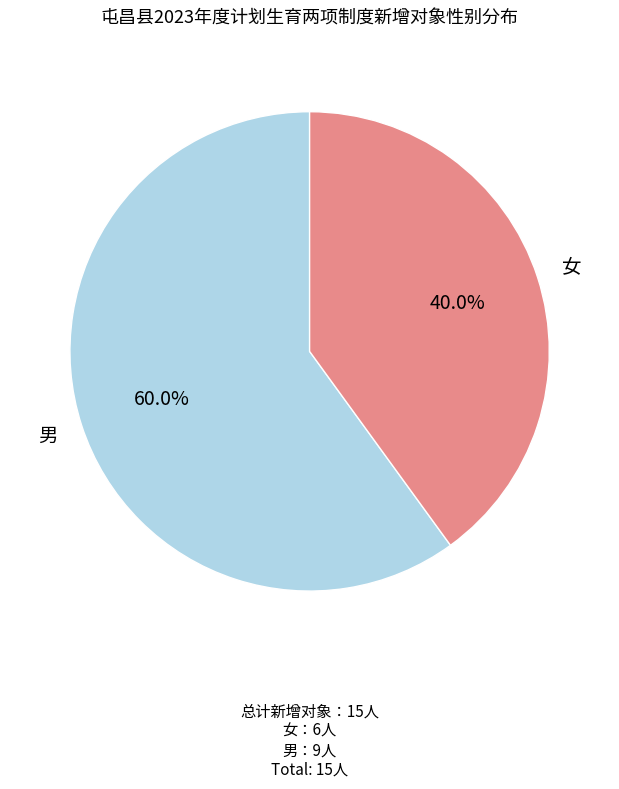

Is 女 the majority of the pie?

No